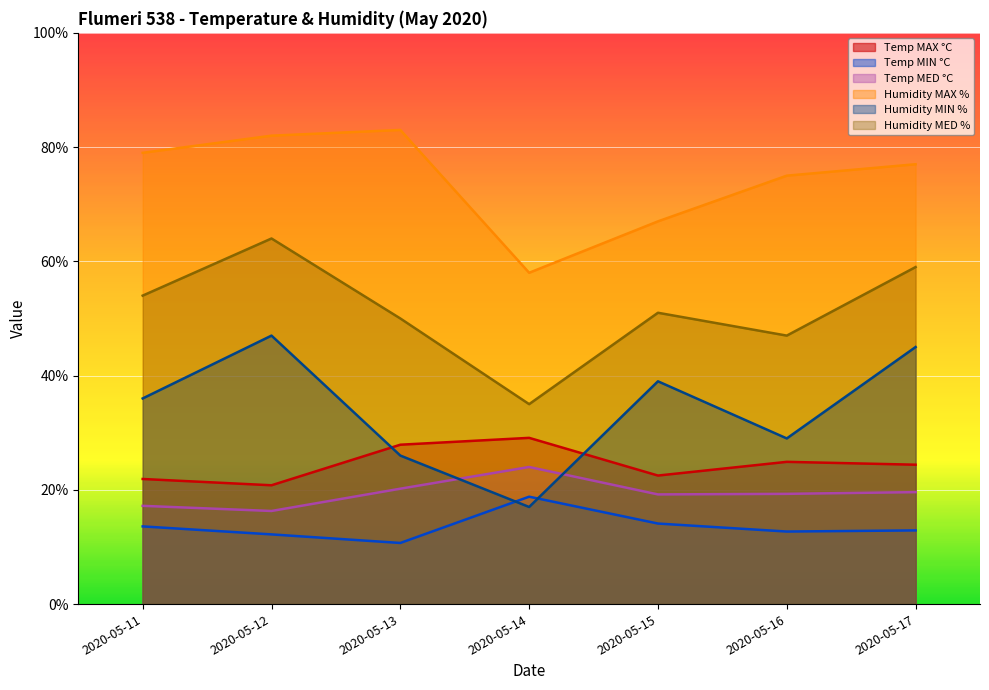

What is the difference between the second highest and minimum values in the Temp MAX °C series?

7.1